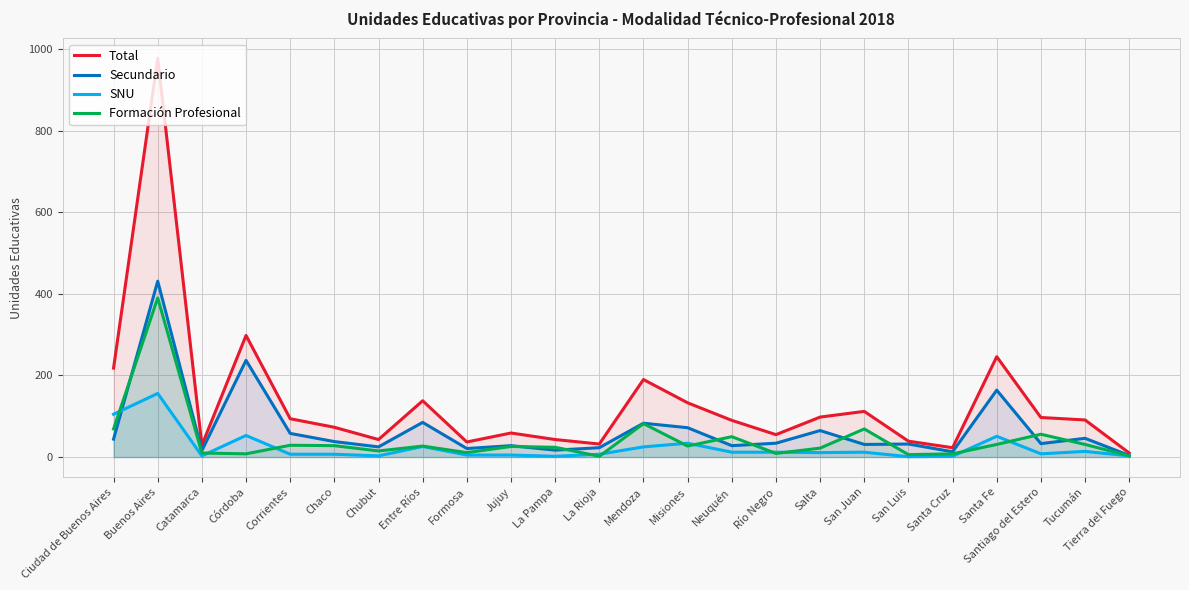

What is the total value across all series at Catamarca?

58